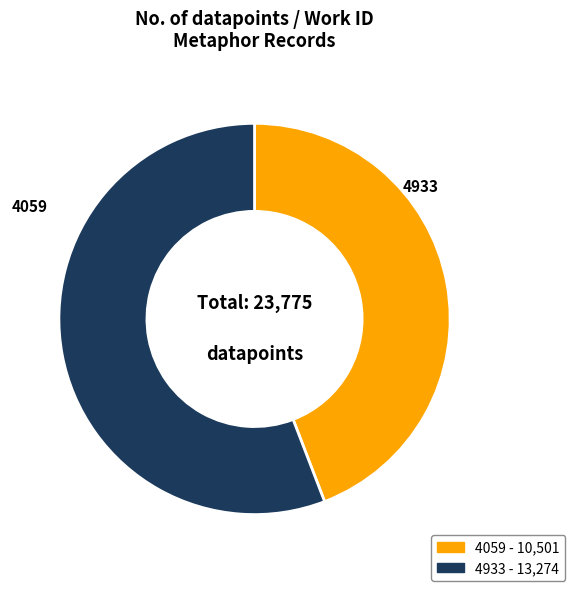

How many segments does this pie chart have?

2